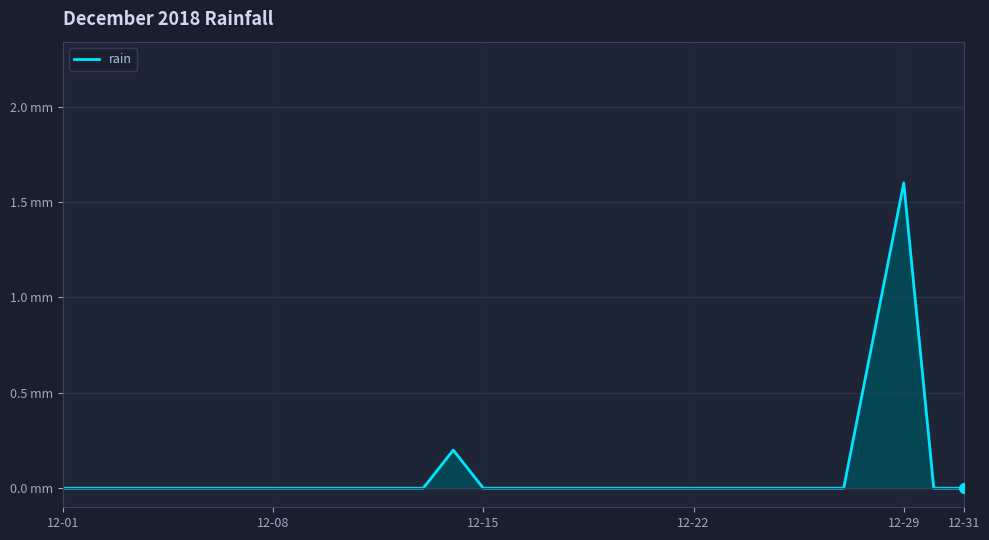

Is this an area chart (filled region under the line)?

Yes